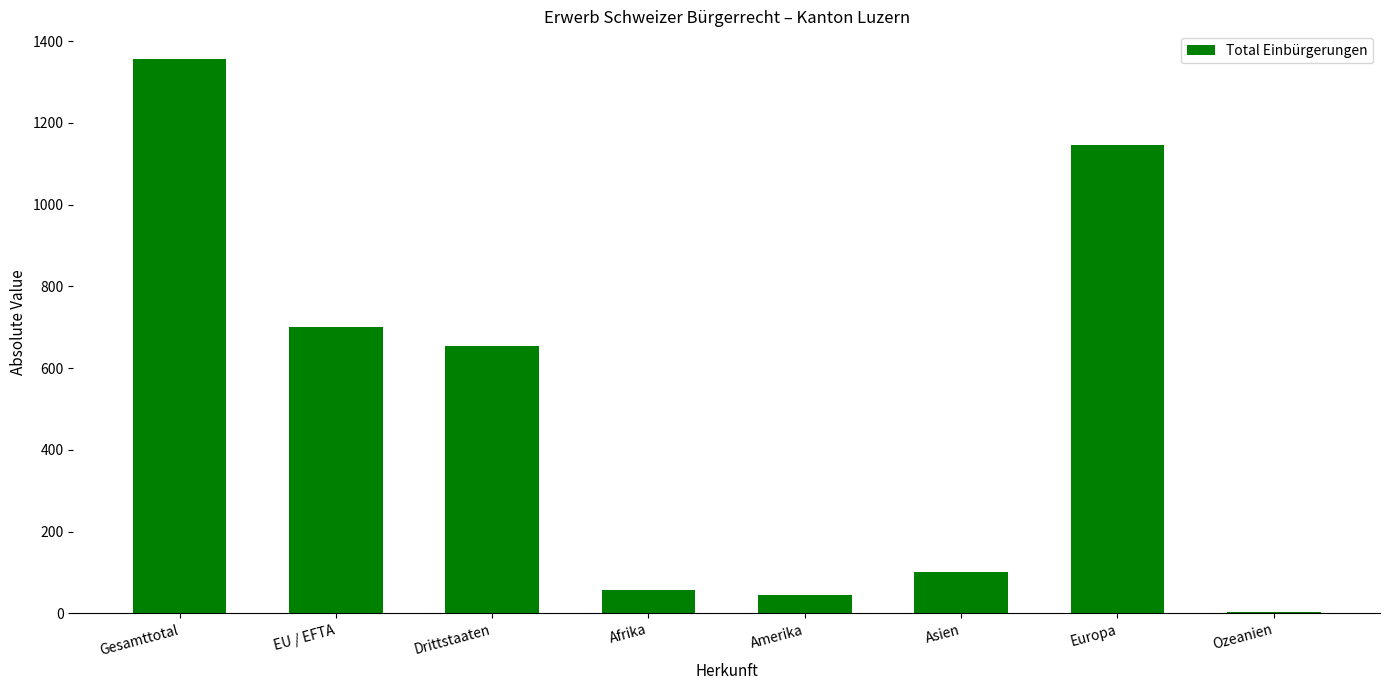

What is the sum of all values?

4064